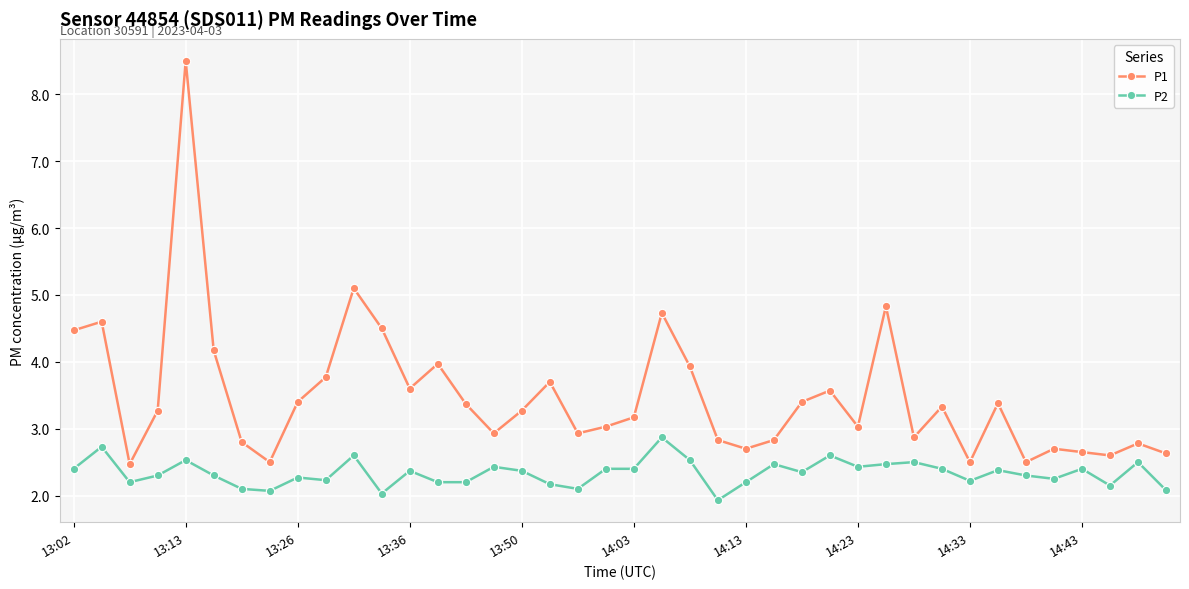

What is the sum of all P2 values?

93.4